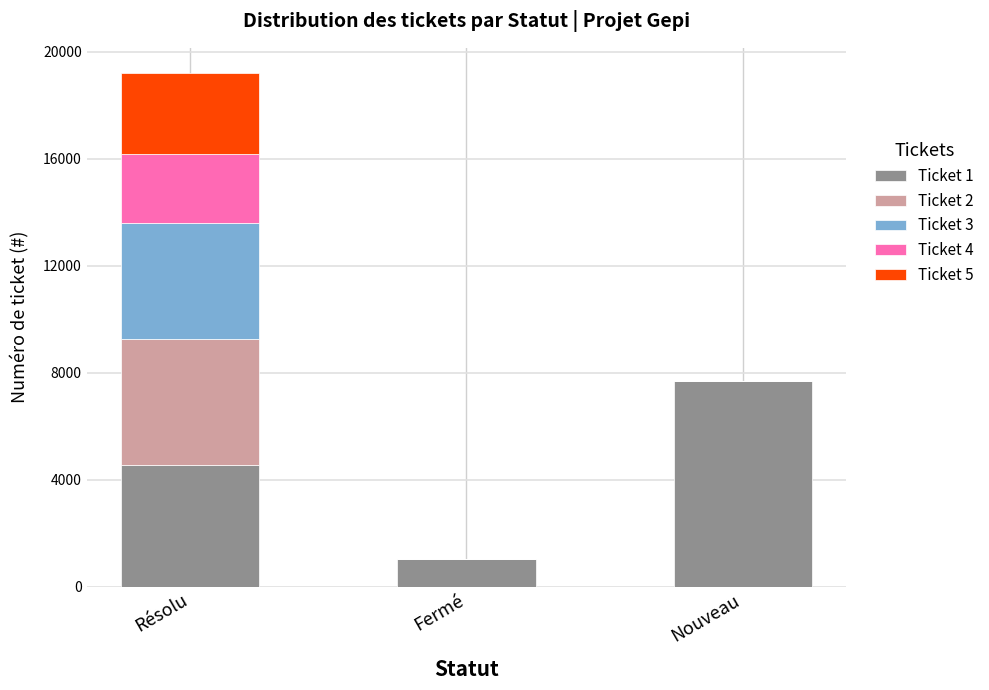

The value of Ticket 1 at Fermé is 1031. True or false?

True